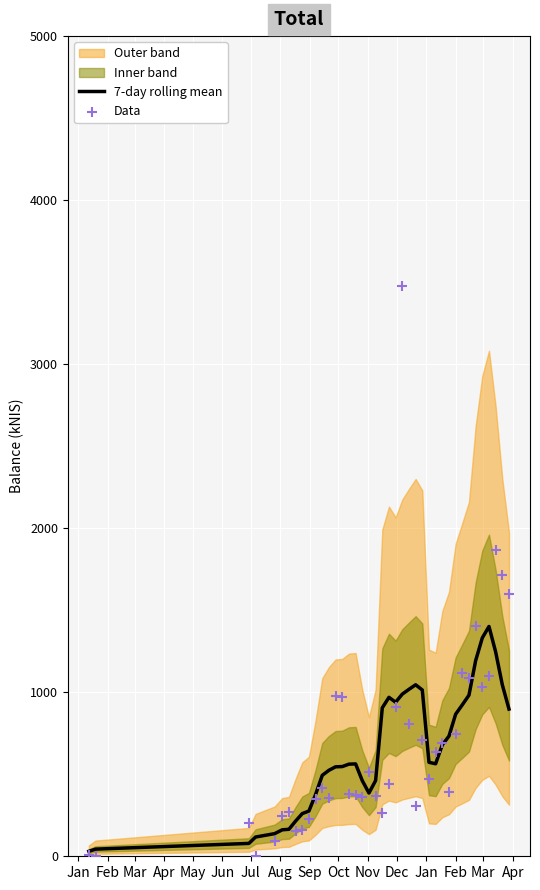

Which series has the largest total across all categories?

Data